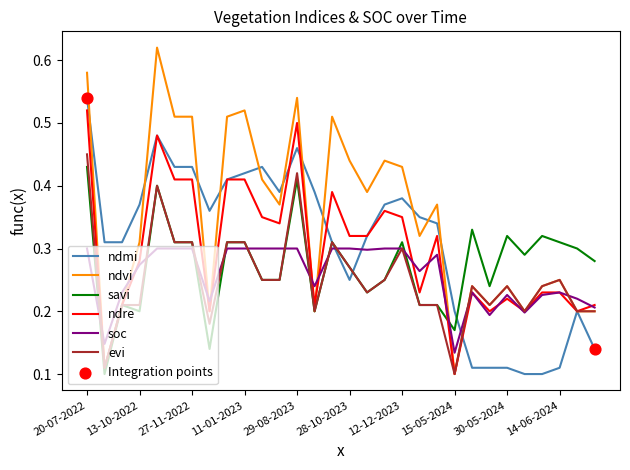

Which series has the largest total across all categories?

ndvi